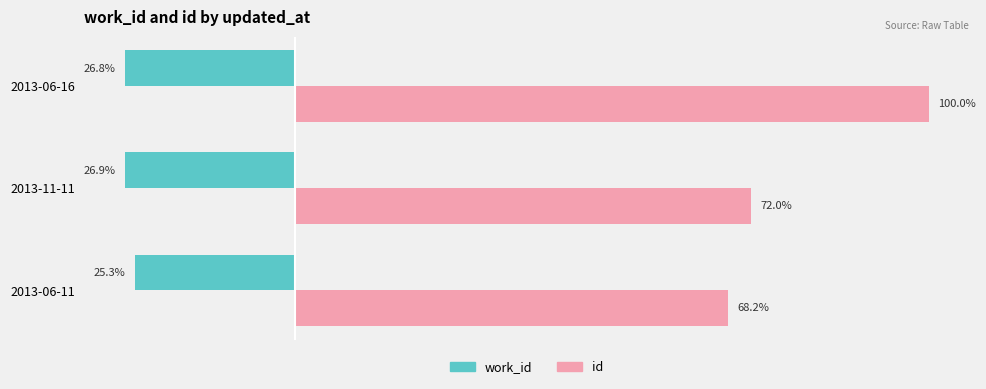

Between 2013-11-11 and 2013-06-16, which series saw the biggest shift?

id